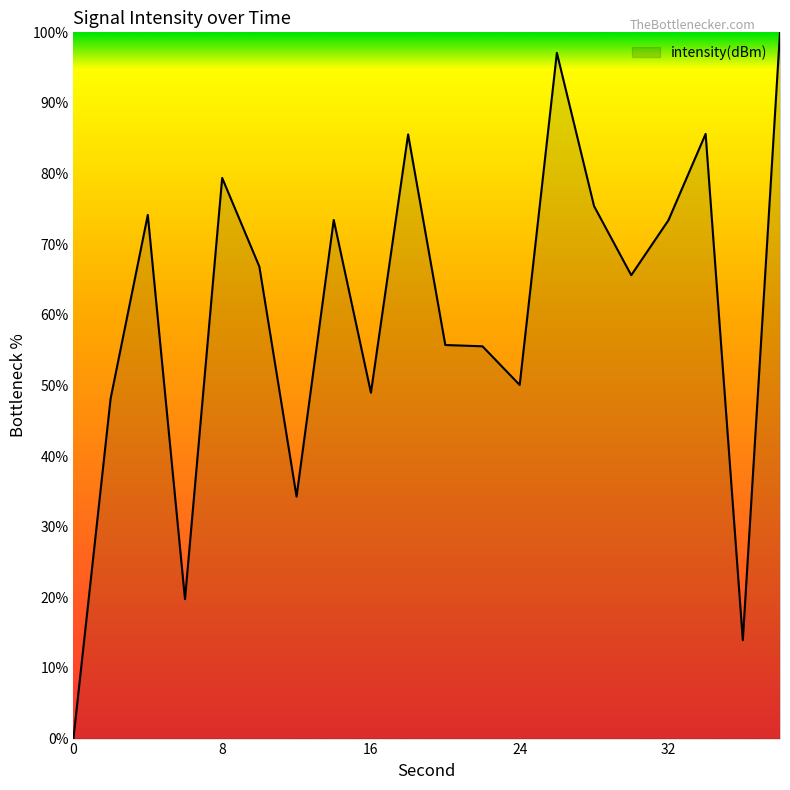

What is the difference between the maximum and minimum values?

100.0